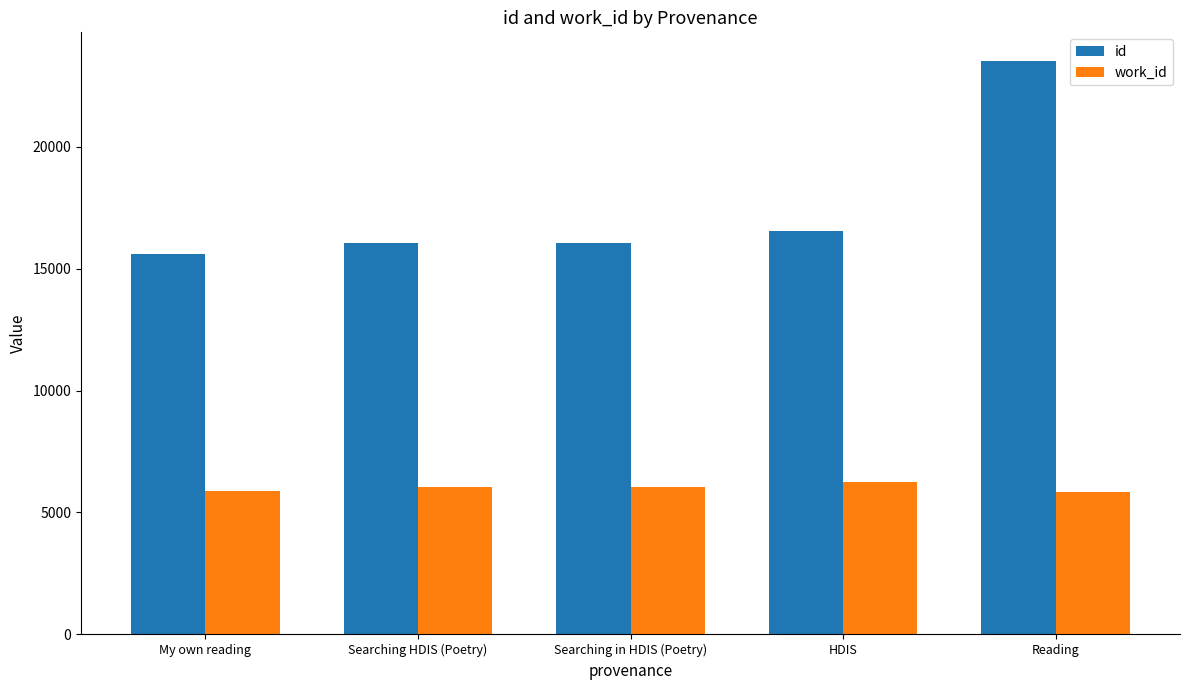

Are the bars horizontal?

No